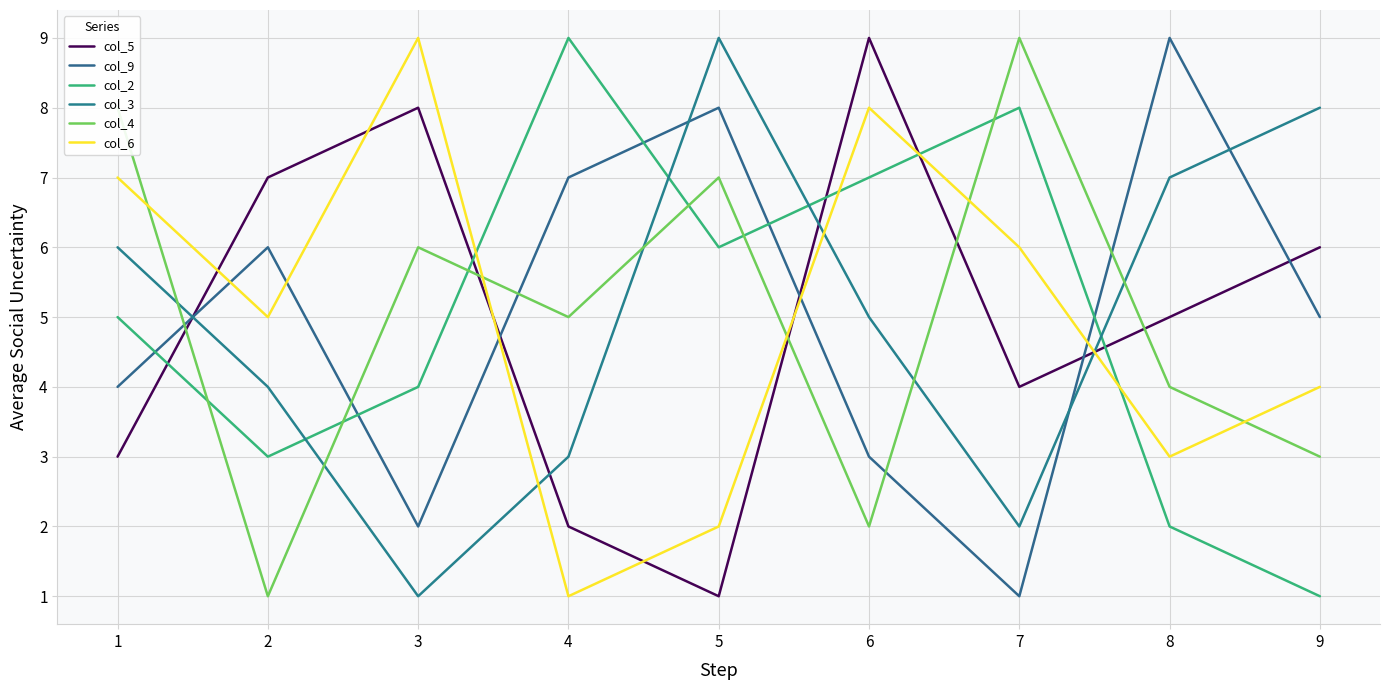

Reading left to right, what are all the values shown in this chart?

col_5: 1=3	2=7	3=8	4=2	5=1	6=9	7=4	8=5	9=6
col_9: 1=4	2=6	3=2	4=7	5=8	6=3	7=1	8=9	9=5
col_2: 1=5	2=3	3=4	4=9	5=6	6=7	7=8	8=2	9=1
col_3: 1=6	2=4	3=1	4=3	5=9	6=5	7=2	8=7	9=8
col_4: 1=8	2=1	3=6	4=5	5=7	6=2	7=9	8=4	9=3
col_6: 1=7	2=5	3=9	4=1	5=2	6=8	7=6	8=3	9=4